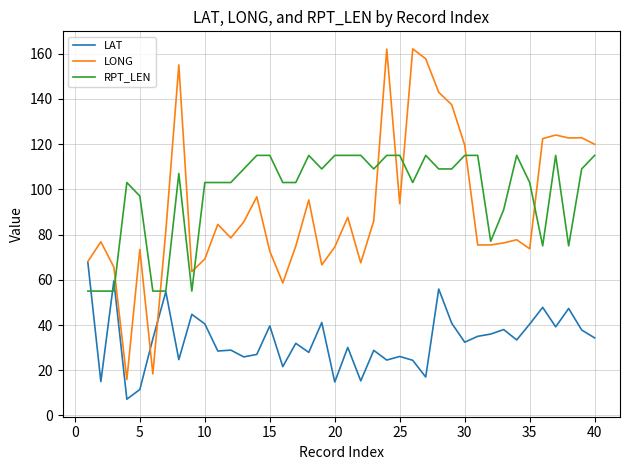

What is the minimum value shown in the chart?

7.2